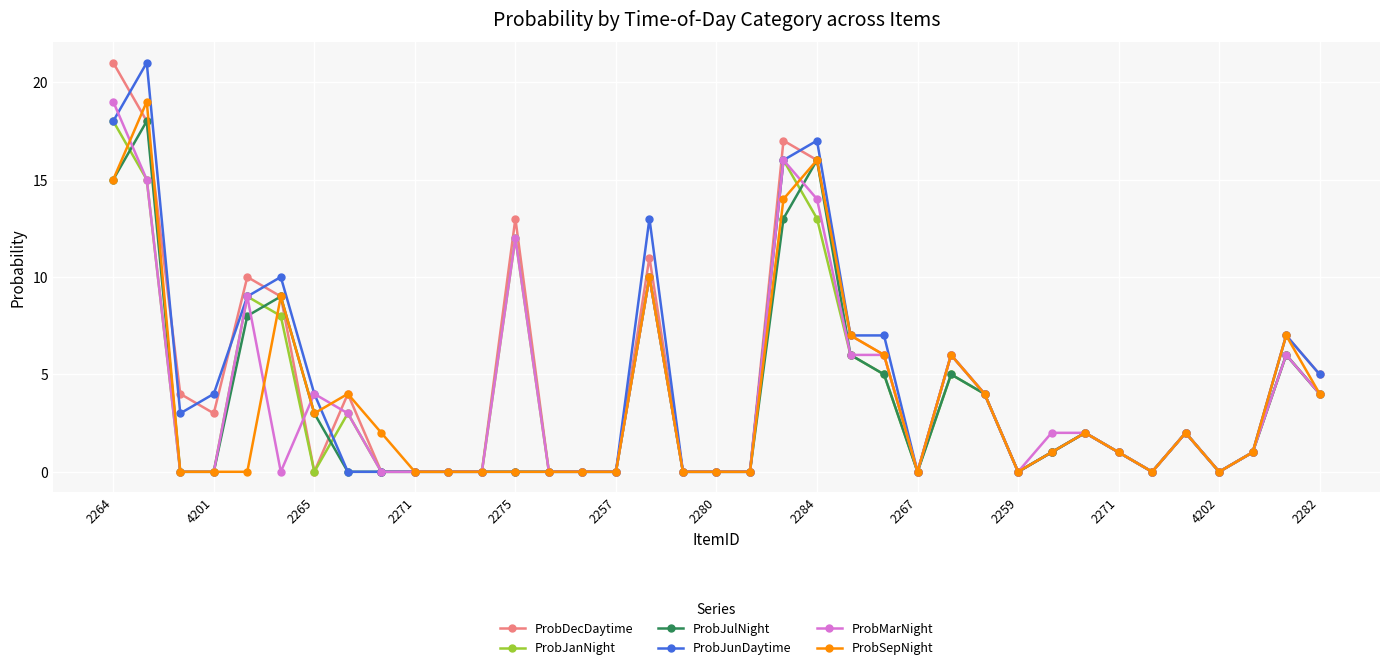

What is the value of the ProbJulNight point at the 27th from the left?

4